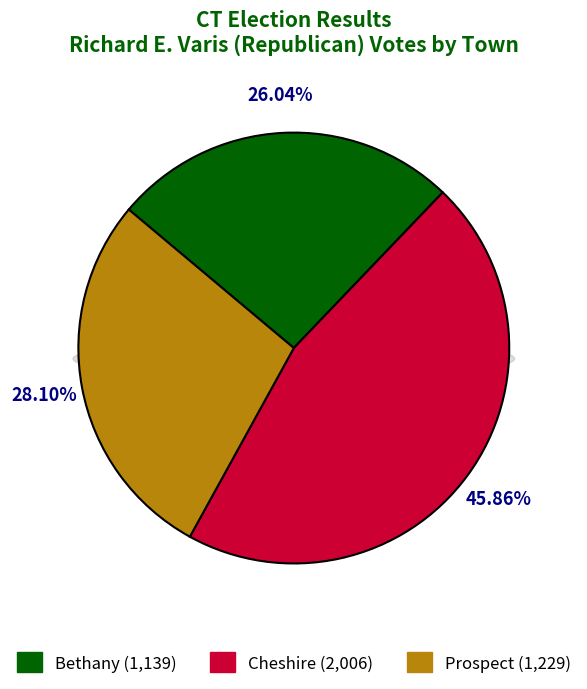

True or false: Cheshire accounts for 46% of the total.

True